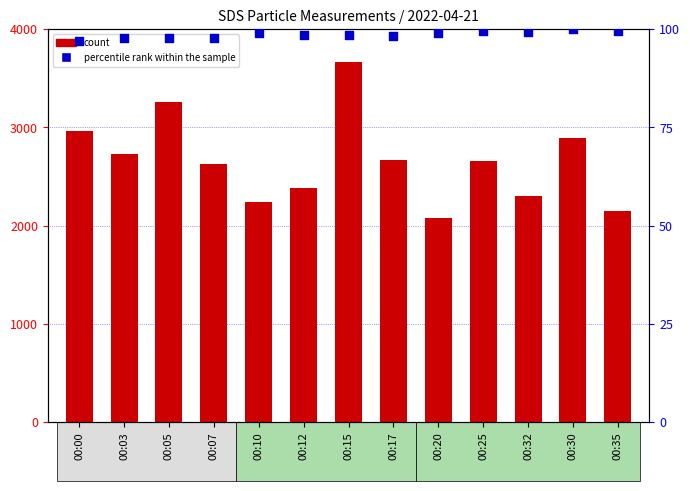

Which series has the largest total across all categories?

count